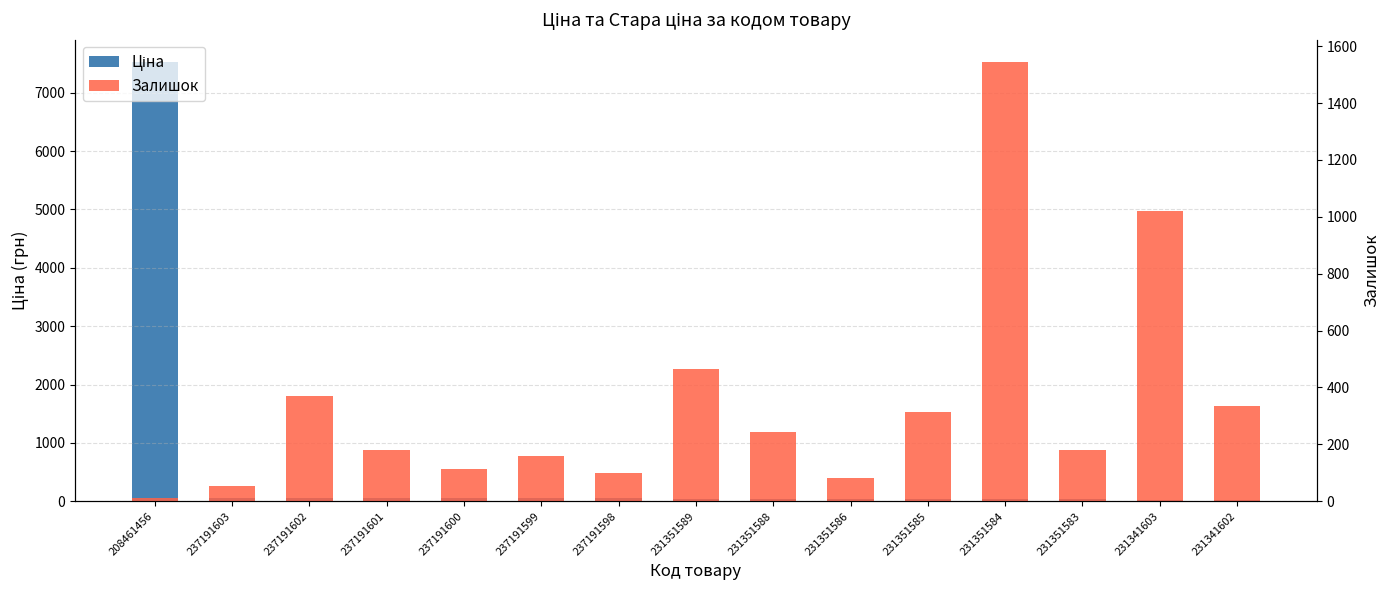

What is the approximate value of Ціна at 231341602?

27.0